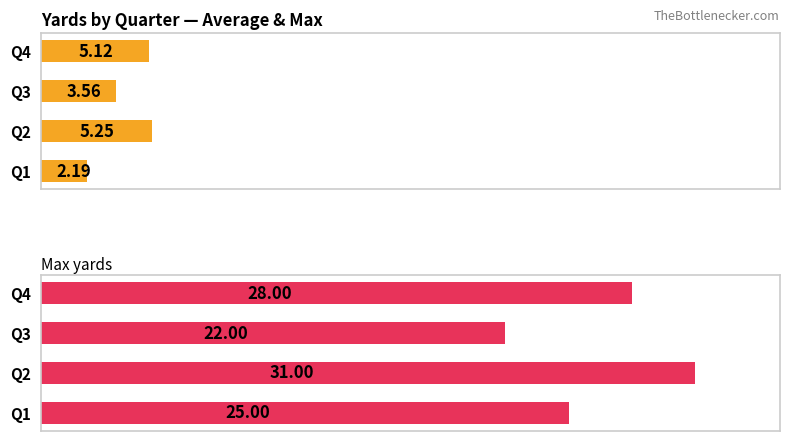

List the labels in order of Average yards value, largest first.

Q2, Q4, Q3, Q1